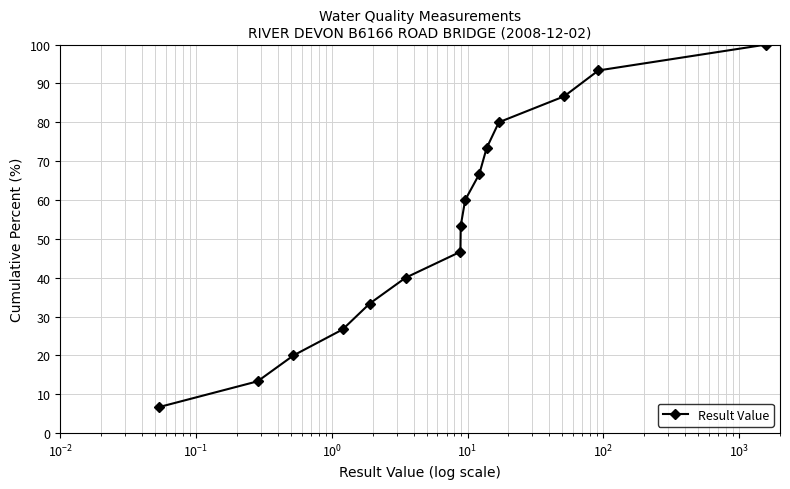

How many lines are shown in the chart?

1